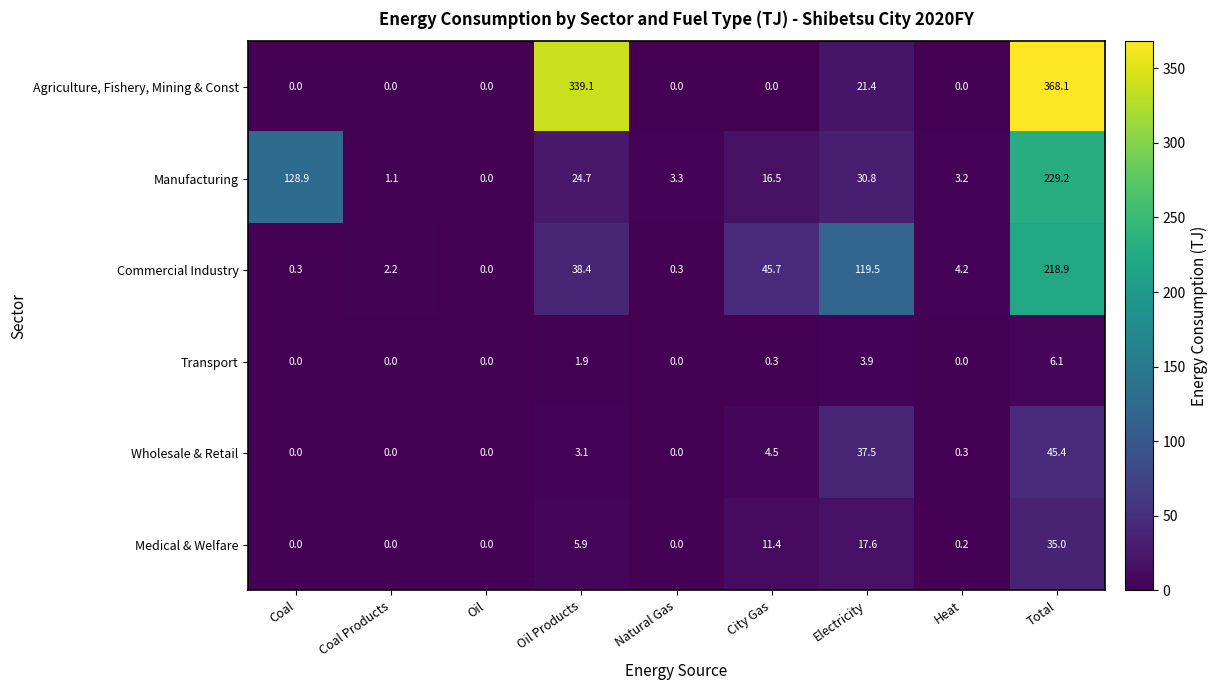

What is the greatest value displayed?

368.1